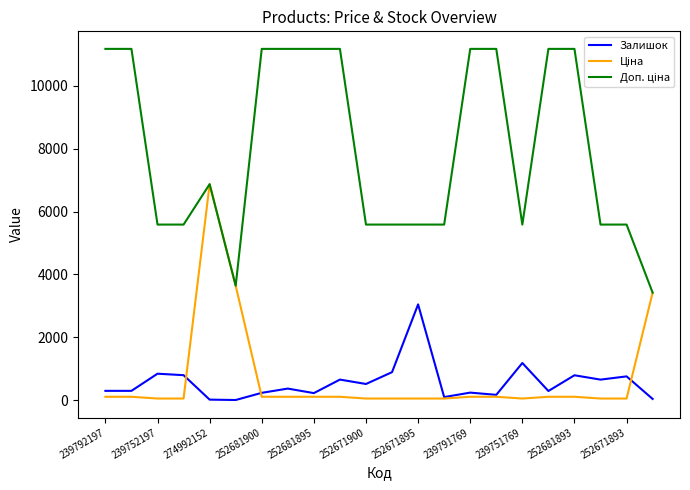

What is the greatest value displayed?

11169.0